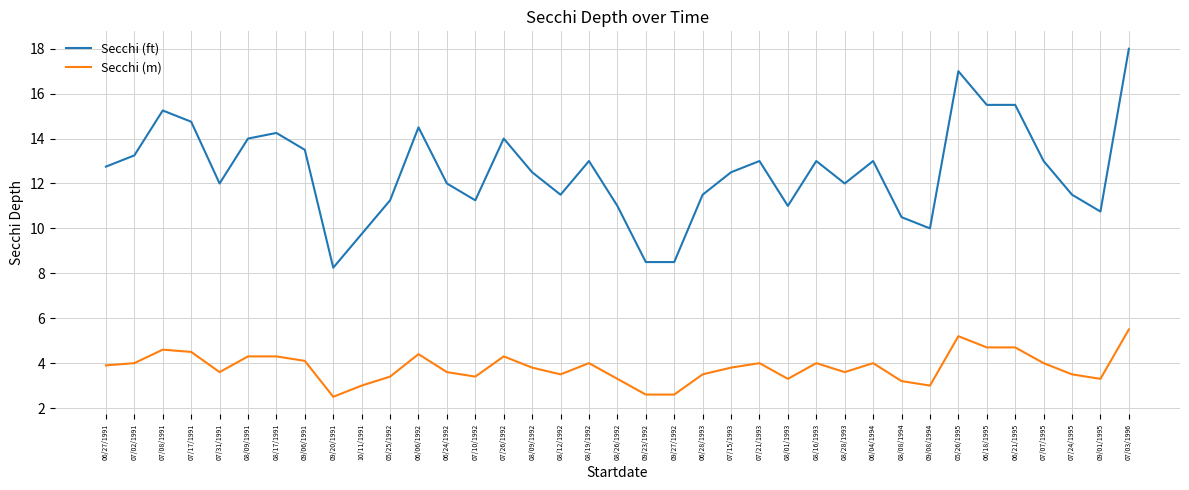

What is the total value across all series at 06/24/1992?

15.6